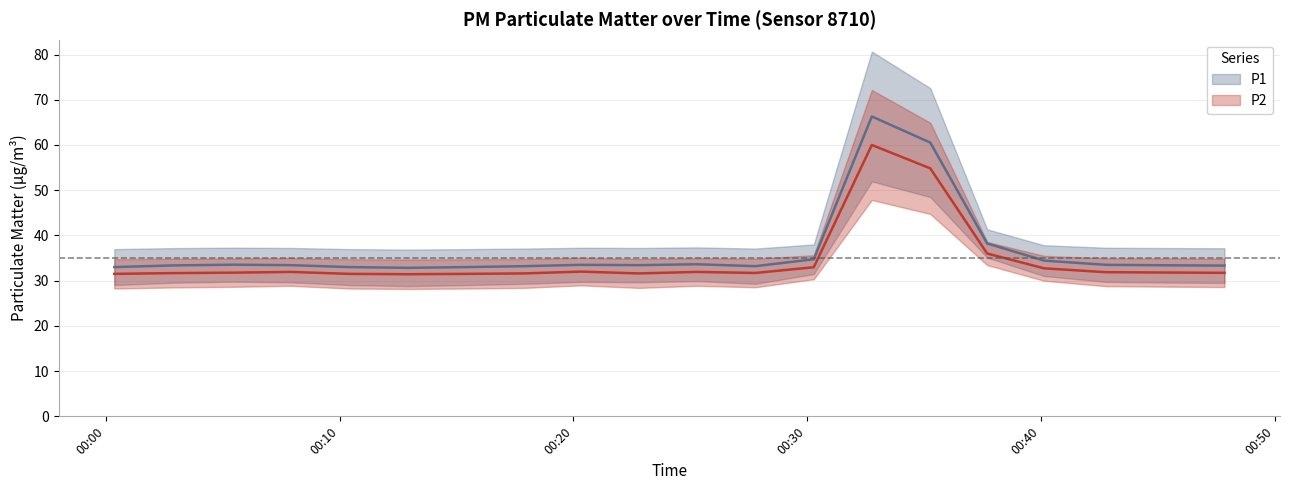

How many interior local peaks does the P1 series have?

4